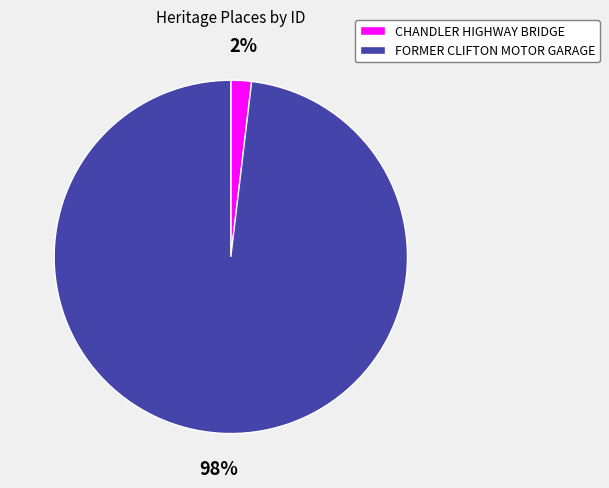

Which has a higher value, CHANDLER HIGHWAY BRIDGE or FORMER CLIFTON MOTOR GARAGE?

FORMER CLIFTON MOTOR GARAGE